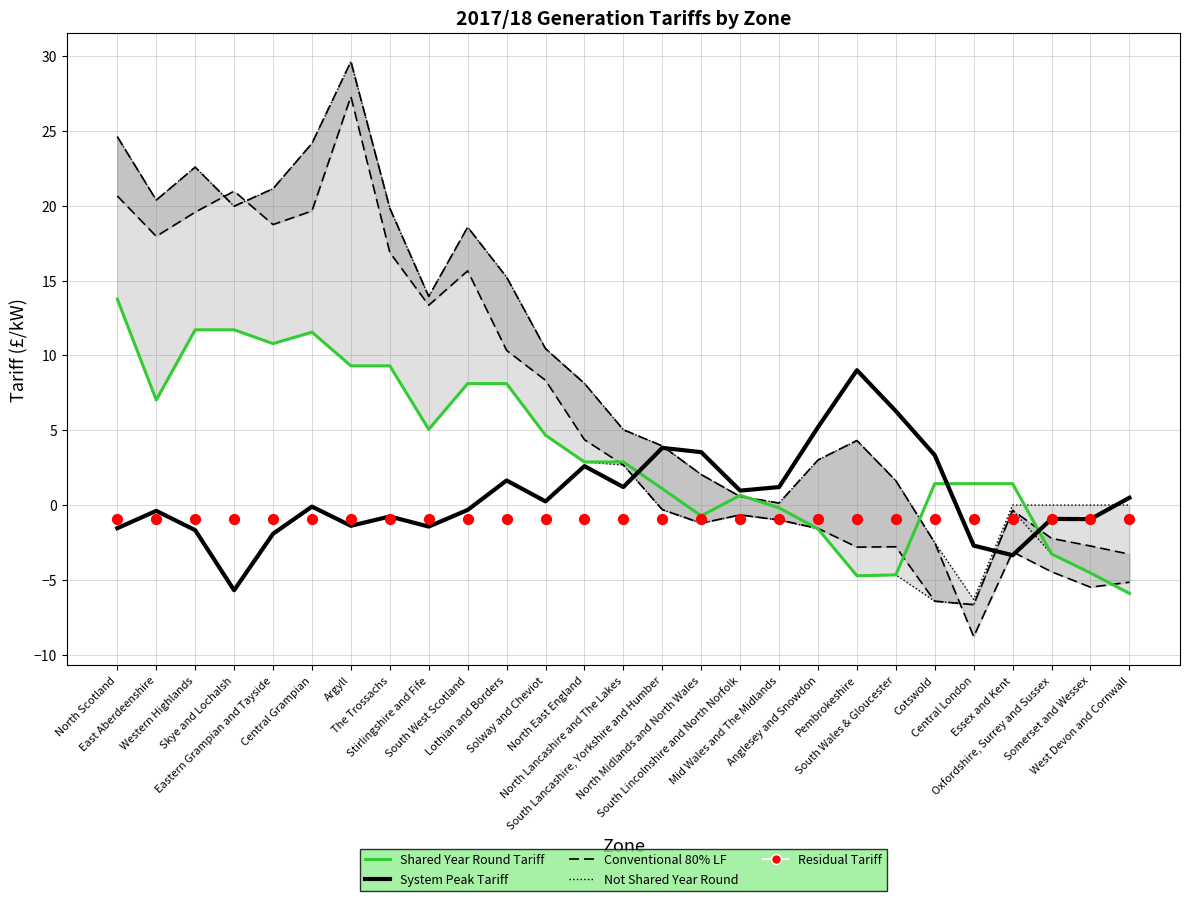

Is the value of Not Shared Year Round at Western Highlands greater than the value of Conventional 80% LF at West Devon and Cornwall?

Yes